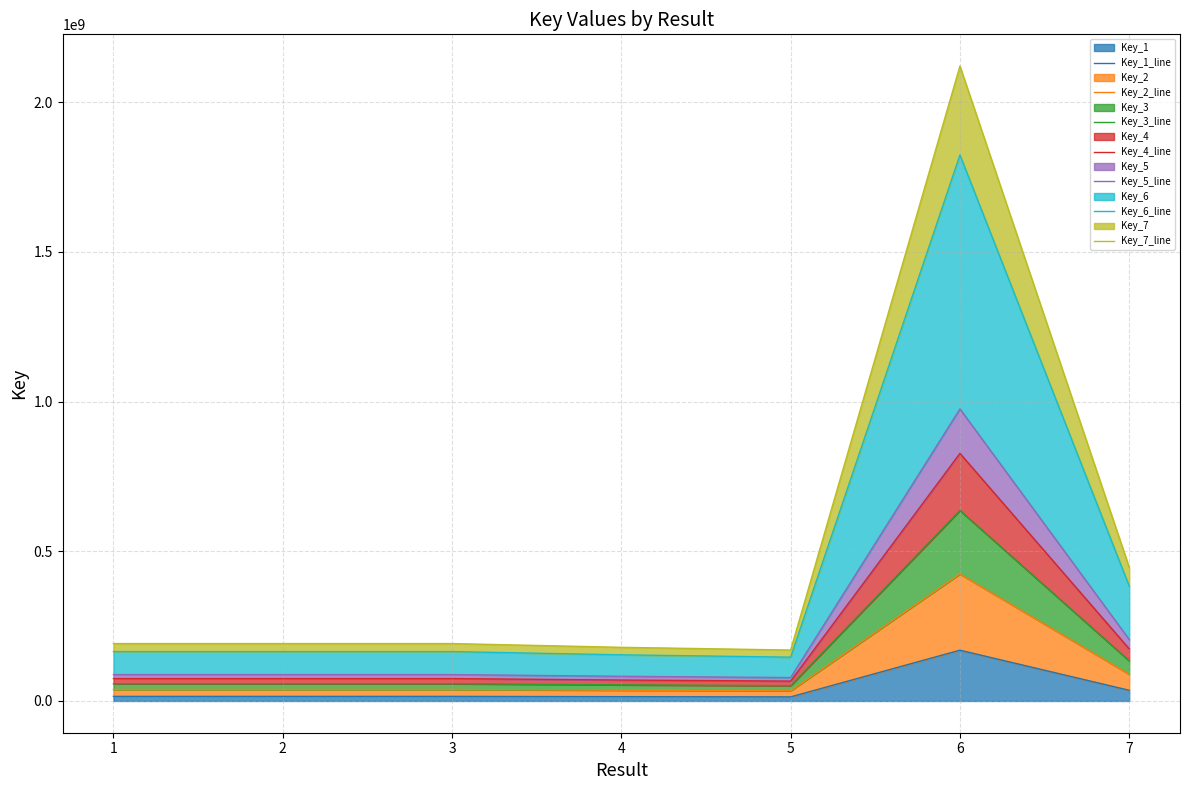

The value of Key_1 at 6 is 58026073.9. True or false?

False